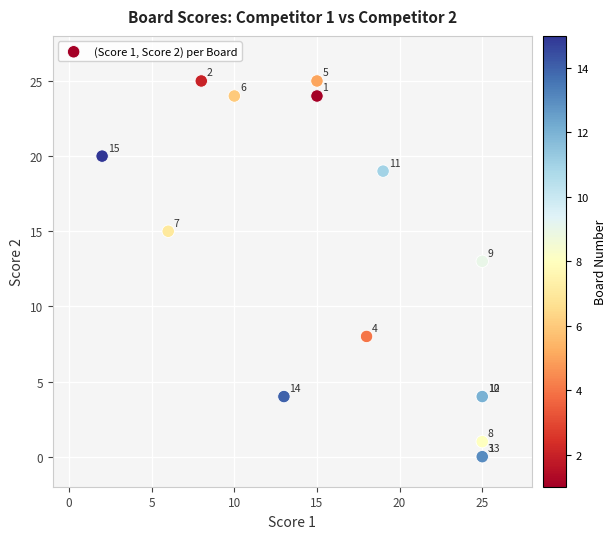

What Y value in the scatter plot is closest to 12?

13